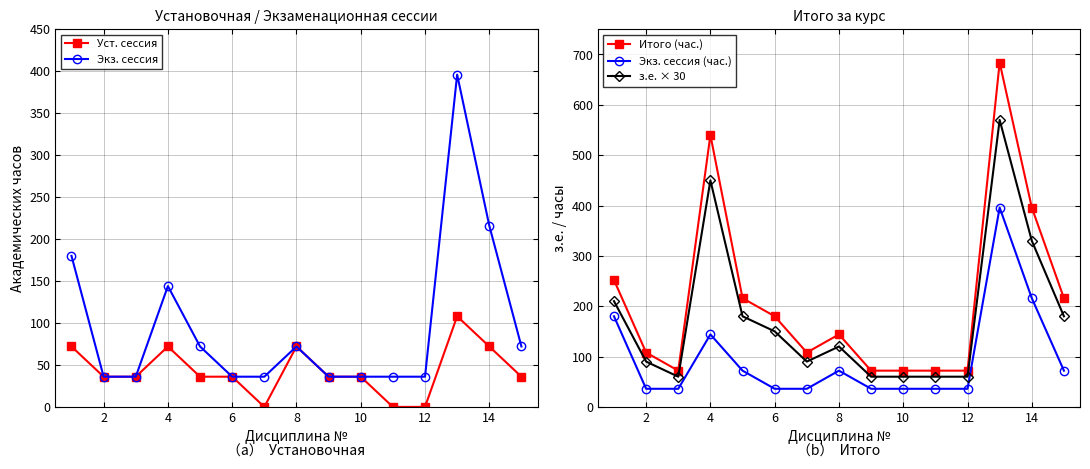

How many series are shown in this chart?

5